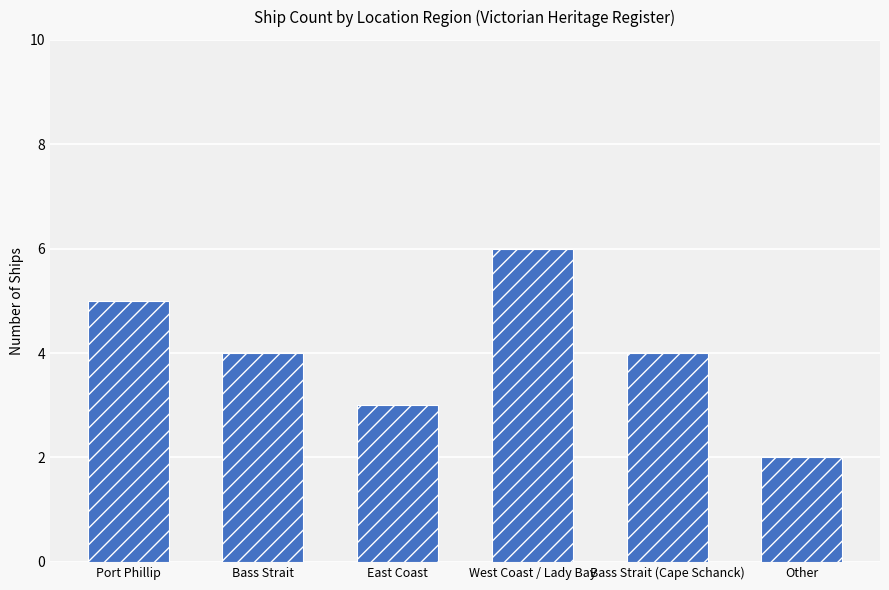

True or false: the data shows 1 at East Coast.

False